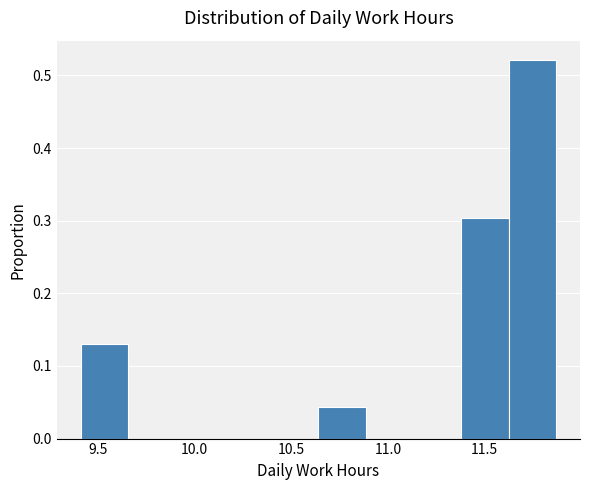

Reading left to right, transcribe this chart: for each bar, give the range it covers on the x-axis and its height. Neither the bar edges nor the heights are printed on the chart, so give them approximately, as read against the axes.

9.40 to 9.65: 0.13
9.65 to 9.90: 0
9.90 to 10.15: 0
10.15 to 10.40: 0
10.40 to 10.65: 0
10.65 to 10.90: 0.04
10.90 to 11.15: 0
11.15 to 11.40: 0
11.40 to 11.60: 0.30
11.60 to 11.85: 0.52